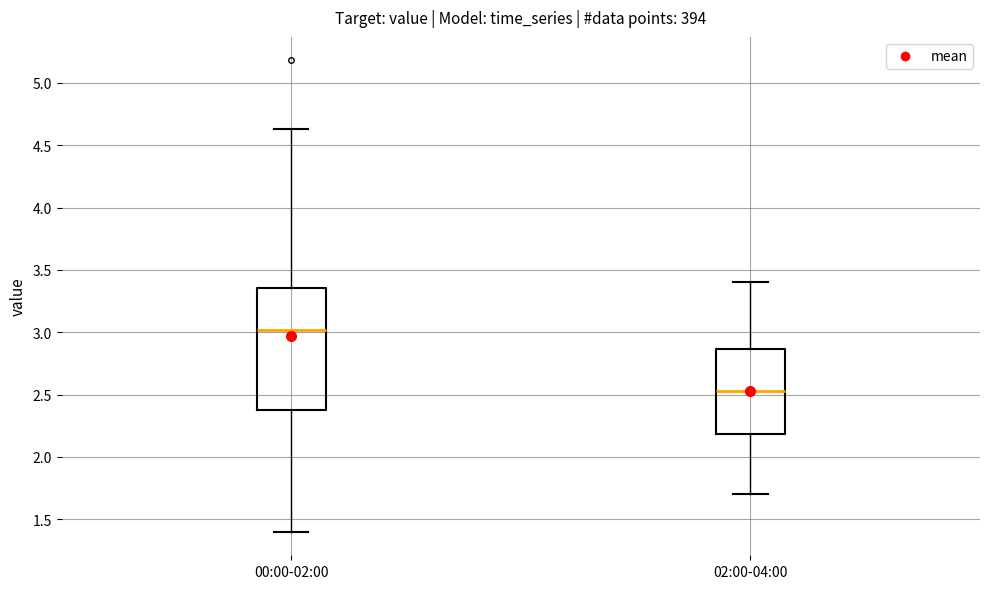

Which box's median line is the lowest?

02:00-04:00